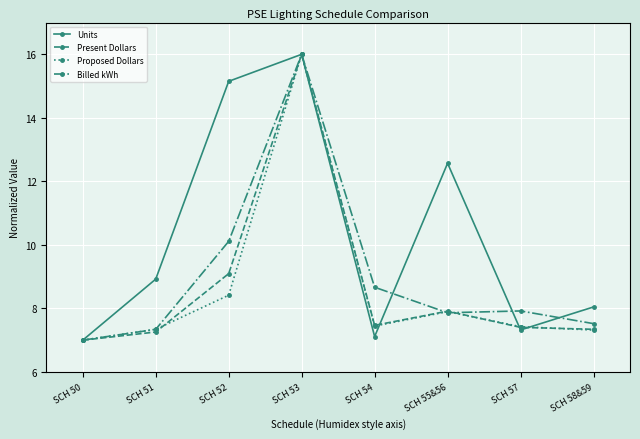

What is the value of the Present Dollars point at the 5th from the left?

7.5